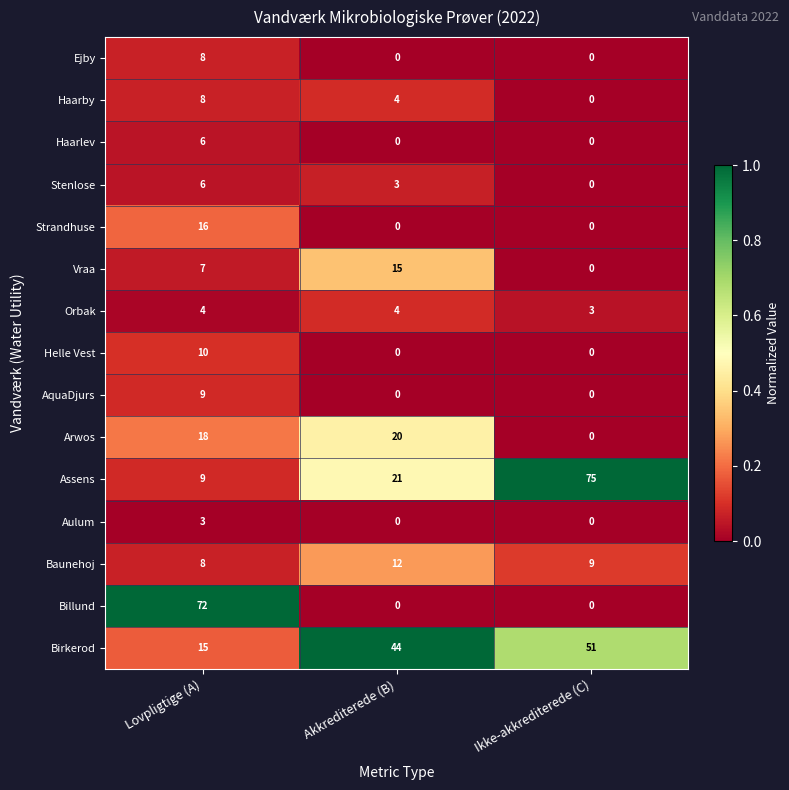

Which category has the highest value across all series?

Ikke-akkrediterede (C)